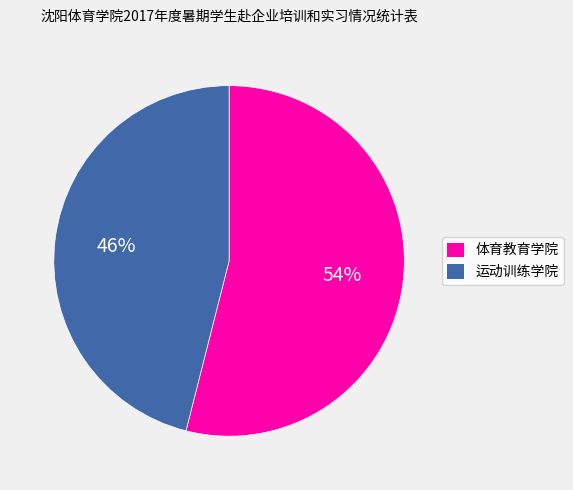

To the nearest percent, what portion does 体育教育学院 represent?

54%